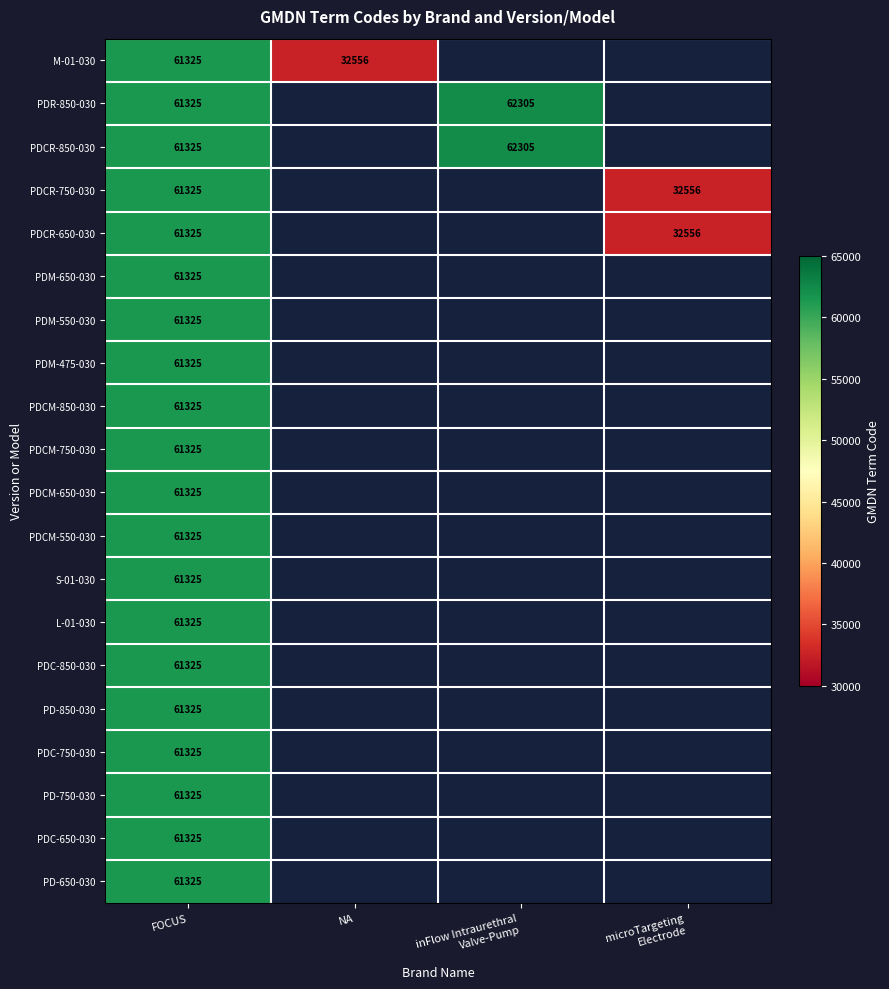

True or false: PDM-650-030 has a value of 61325 at FOCUS.

True